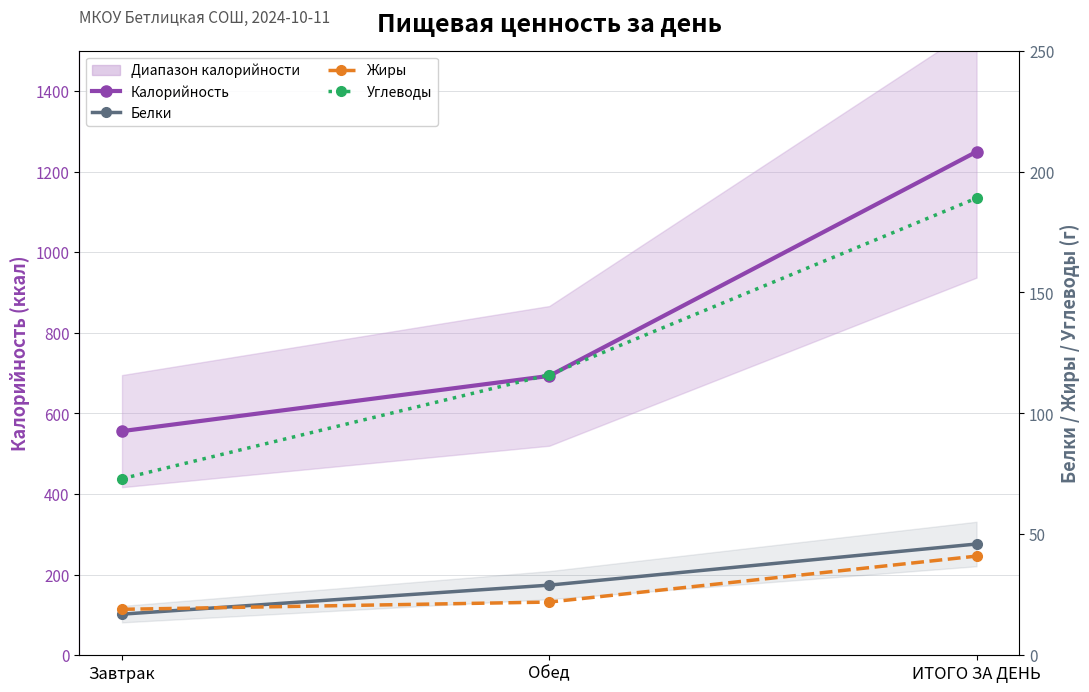

How many Калорийность values are between 556 and 1249?

3